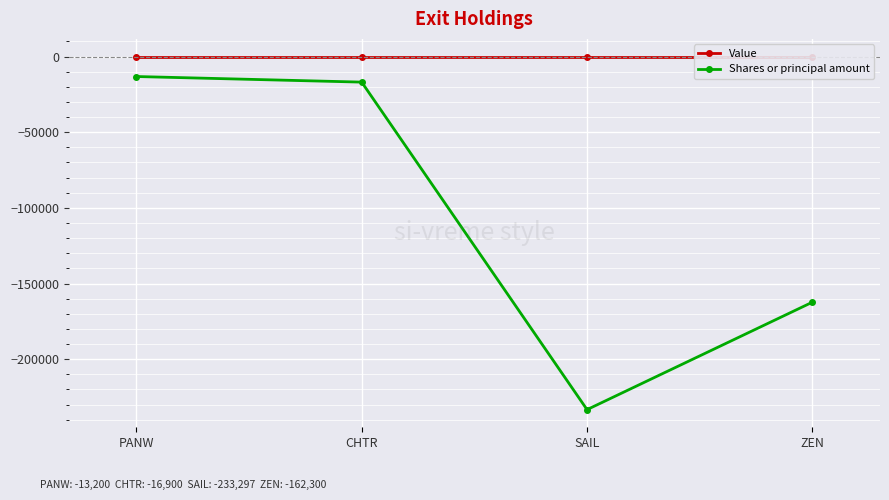

What are all the series names shown in the legend?

Value, Shares or principal amount